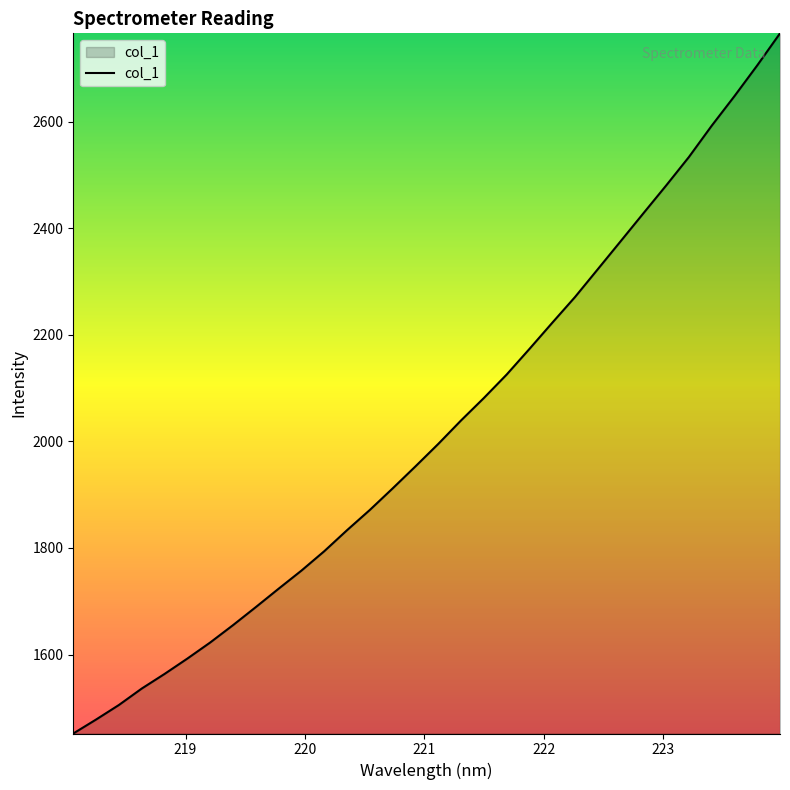

What is the smallest value displayed?

1451.8